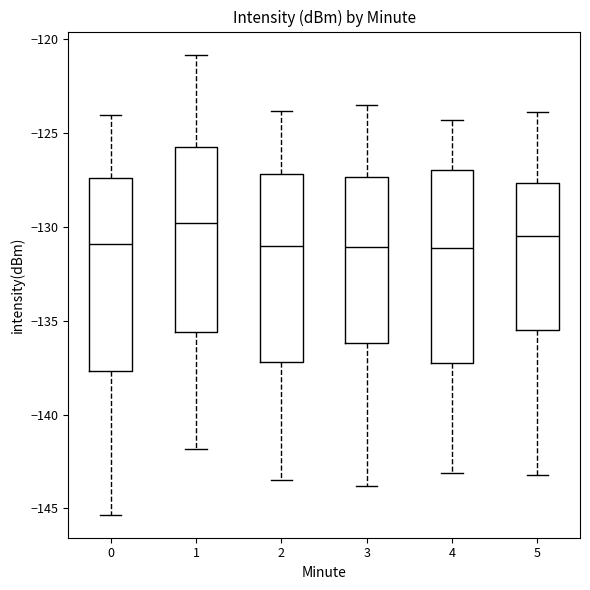

Reading left to right, transcribe this box plot: for each box, give where its median line is, the range the box spans, and where its two whiskers end, as read against the y-axis. The values are not printed on the chart, so give them approximately, as read against the axis.

0: median -131.0, box -137.5 to -127.5, whiskers -145.5 to -124.0
1: median -130.0, box -135.5 to -125.5, whiskers -142.0 to -121.0
2: median -131.0, box -137.0 to -127.0, whiskers -143.5 to -124.0
3: median -131.0, box -136.0 to -127.5, whiskers -144.0 to -123.5
4: median -131.0, box -137.0 to -127.0, whiskers -143.0 to -124.5
5: median -130.5, box -135.5 to -127.5, whiskers -143.0 to -124.0